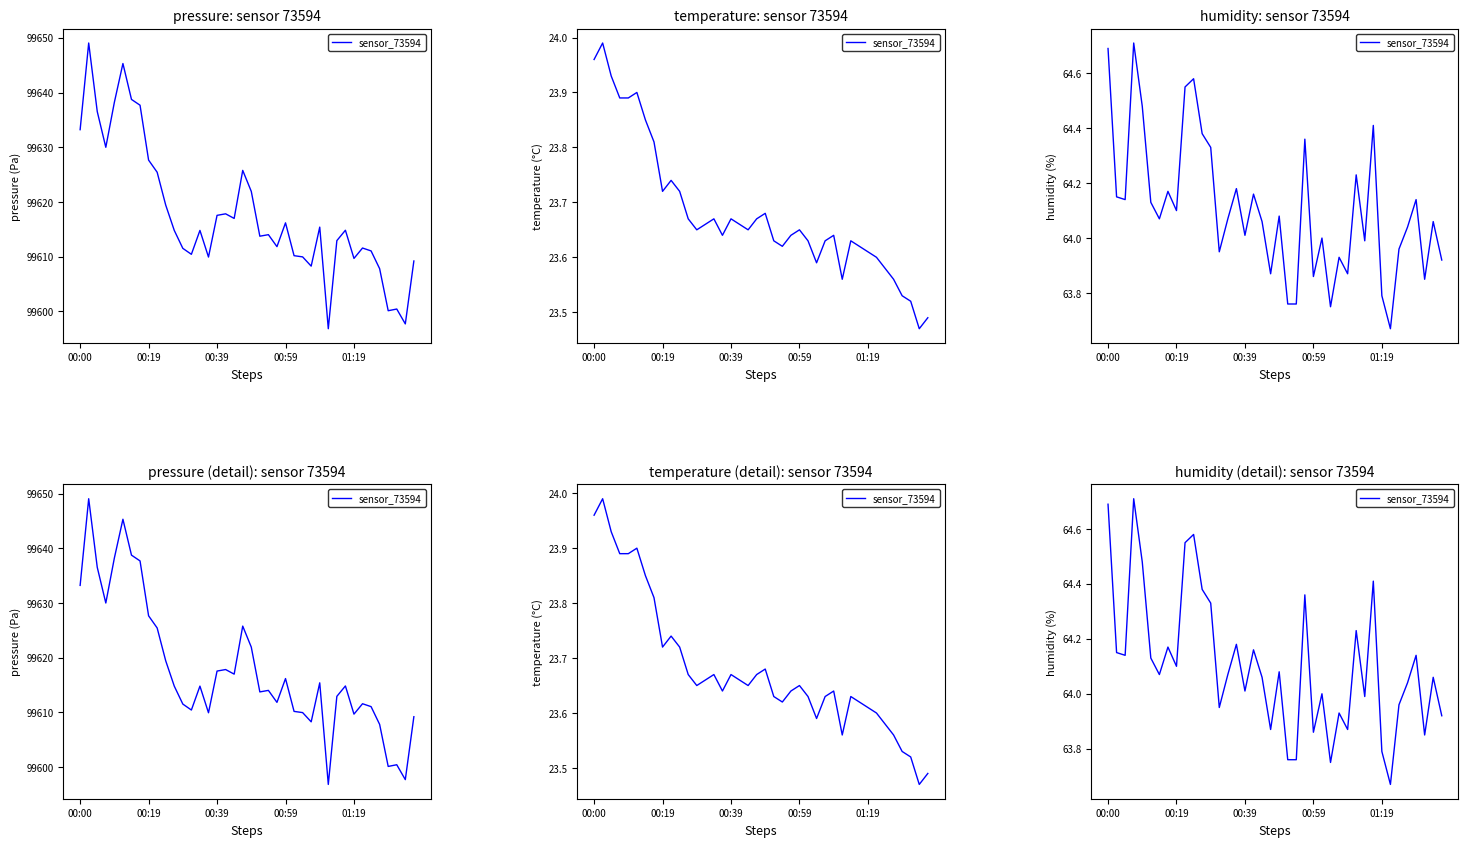

What is the value of the 32nd point from the left?

64.4